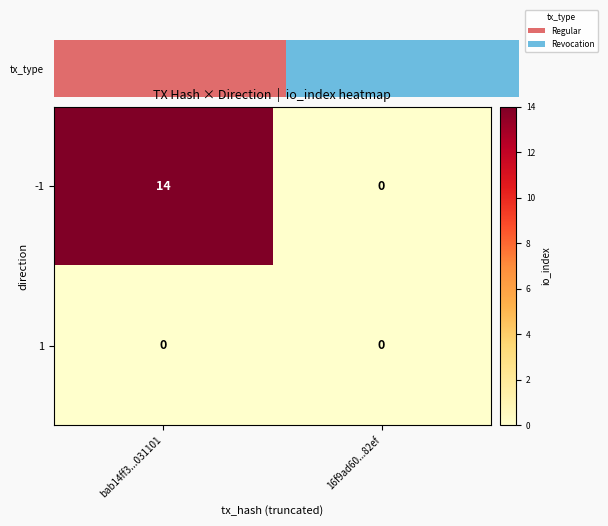

What is the sum of all -1 values?

14